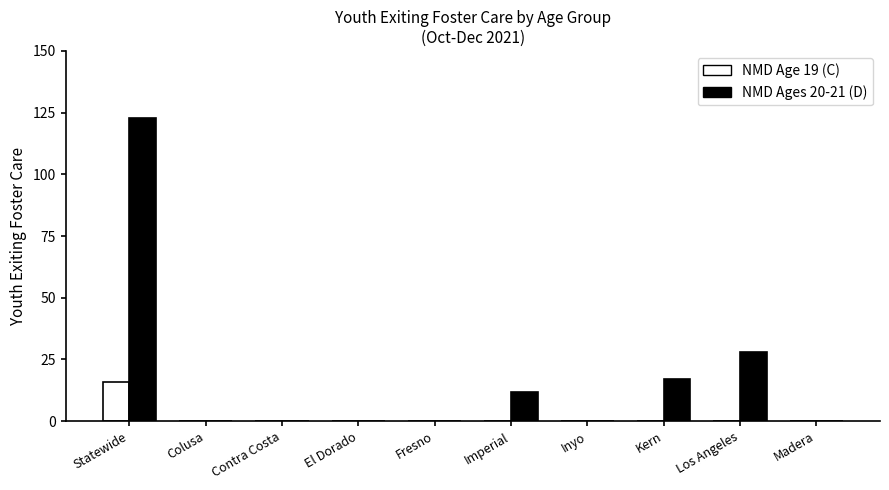

Where is NMD Ages 20-21 (D) nearest to the value 61?

Los Angeles